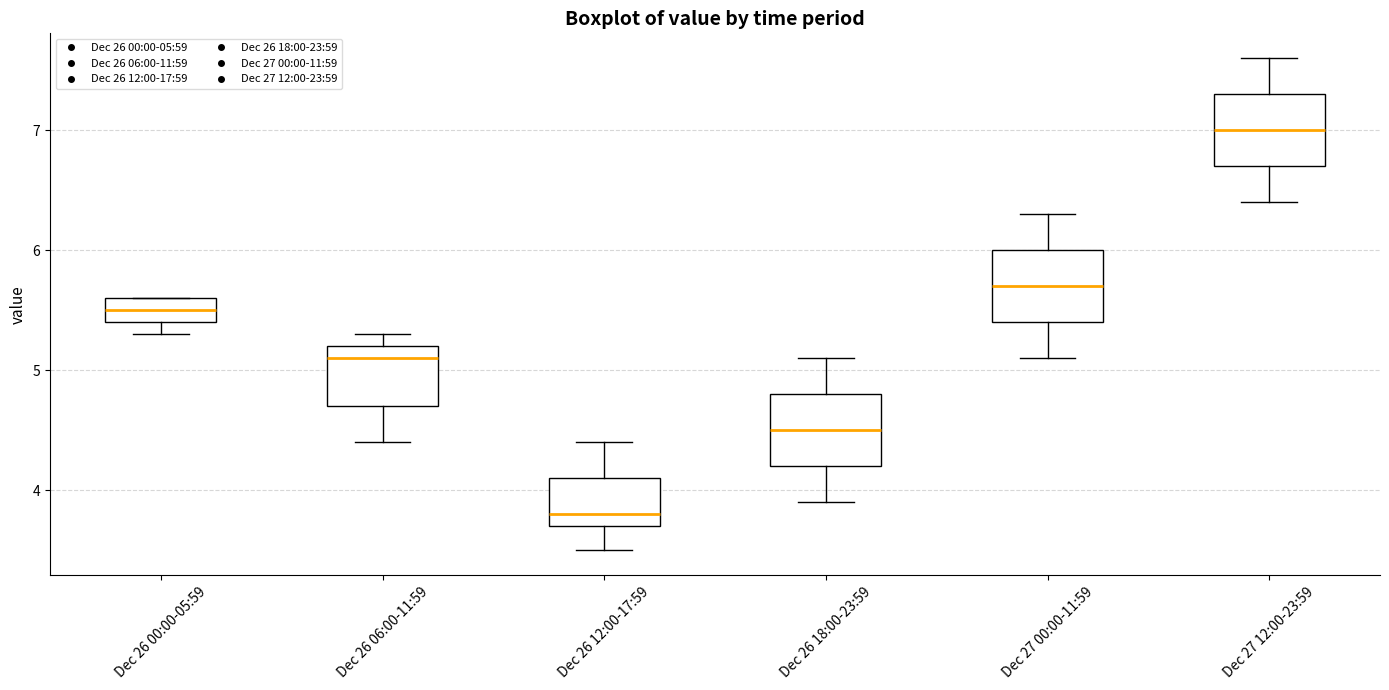

Reading left to right, read every box against the y-axis: the position of its median line, the range the box covers, and the ends of its whiskers. The values are not printed on the chart, so give them approximately, as read against the axis.

Dec 26 00:00-05:59: median 5.5, box 5.4 to 5.6, whiskers 5.3 to 5.6
Dec 26 06:00-11:59: median 5.1, box 4.7 to 5.2, whiskers 4.4 to 5.3
Dec 26 12:00-17:59: median 3.8, box 3.7 to 4.1, whiskers 3.5 to 4.4
Dec 26 18:00-23:59: median 4.5, box 4.2 to 4.8, whiskers 3.9 to 5.1
Dec 27 00:00-11:59: median 5.7, box 5.4 to 6.0, whiskers 5.1 to 6.3
Dec 27 12:00-23:59: median 7.0, box 6.7 to 7.3, whiskers 6.4 to 7.6